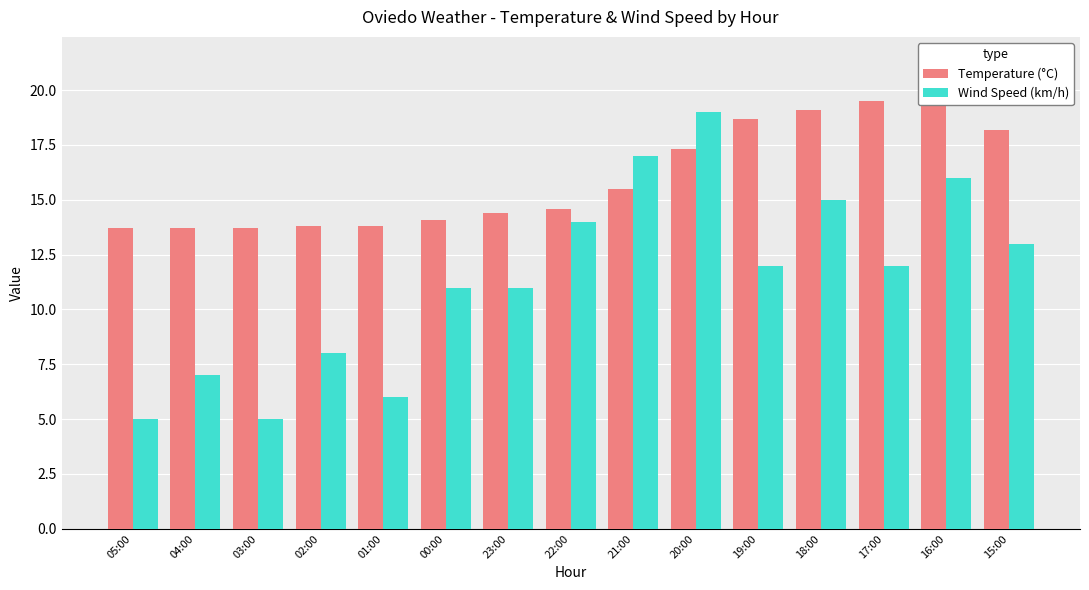

How many data points in Wind Speed (km/h) are less than 12?

7